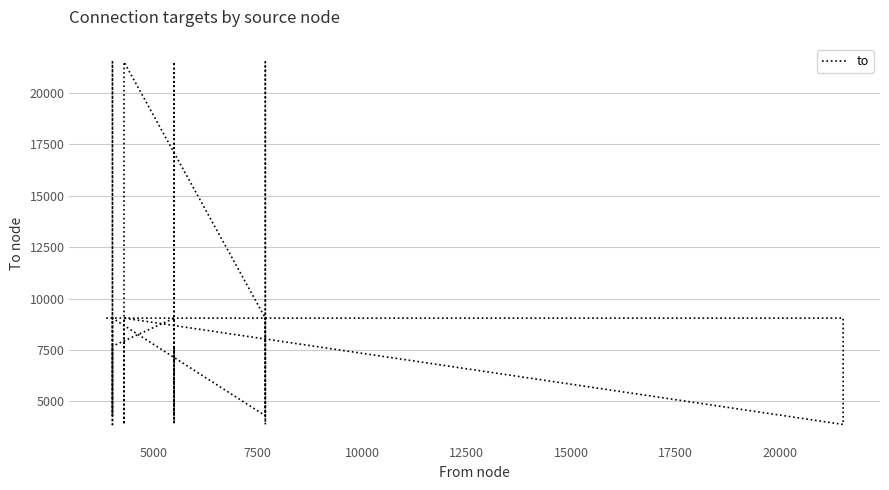

True or false: there are more than 2 points higher than both neighbors.

True